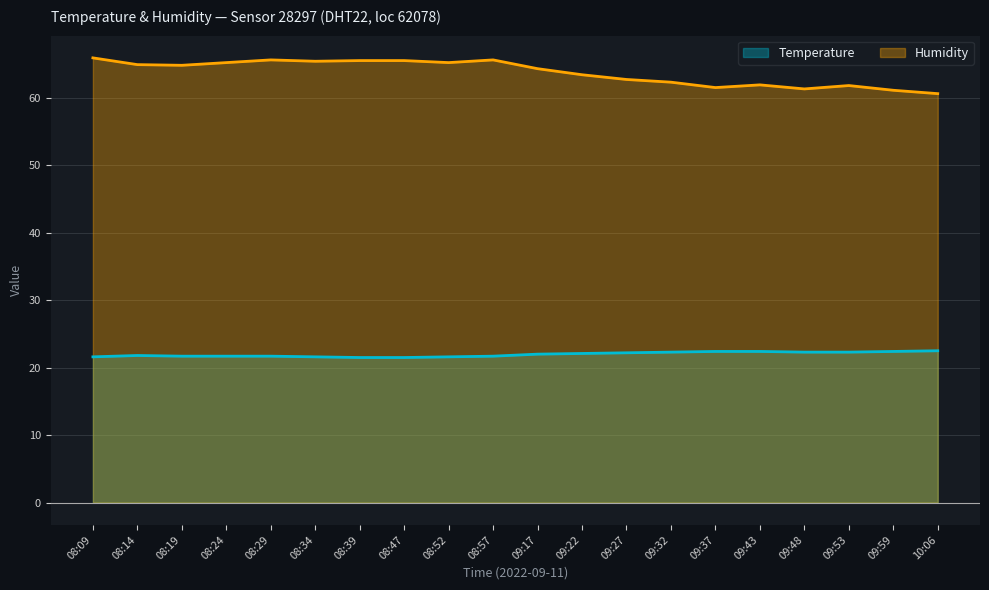

Which series has the largest range (max minus min)?

Humidity